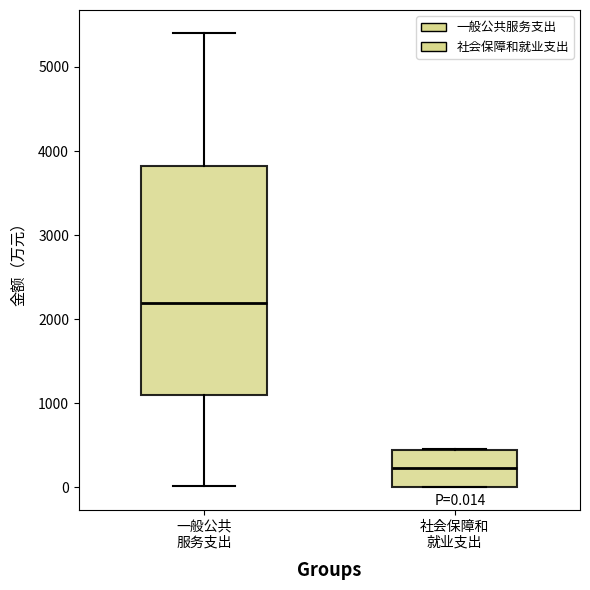

Which box's median line is the highest?

一般公共 服务支出